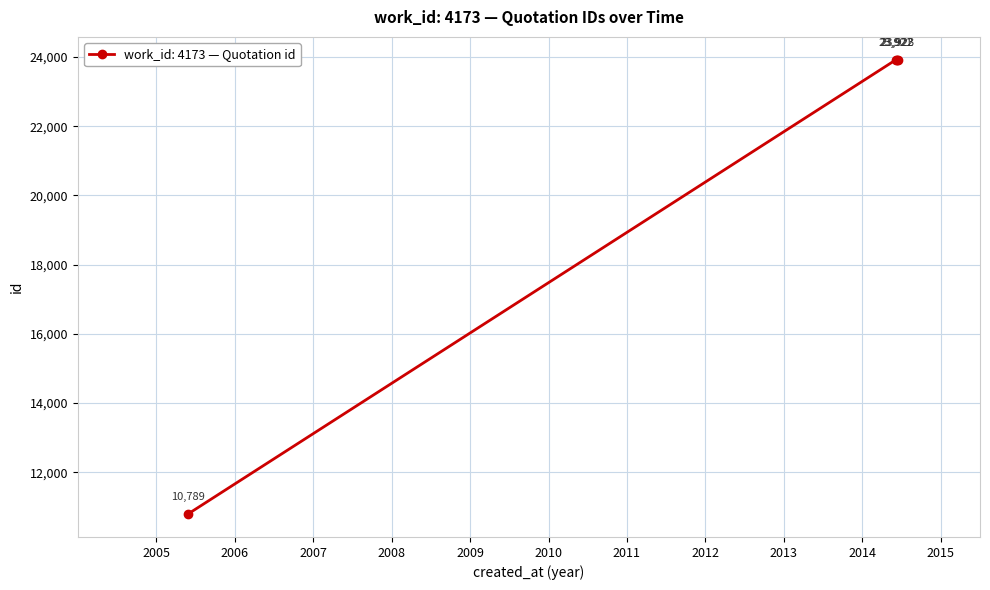

What is the average value?

20639